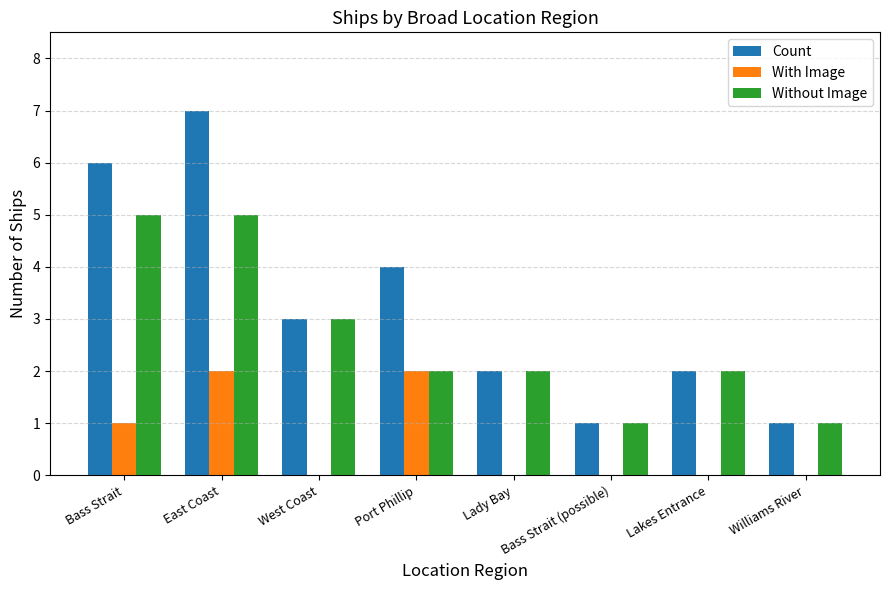

Where does the Without Image series first go above 2?

Bass Strait